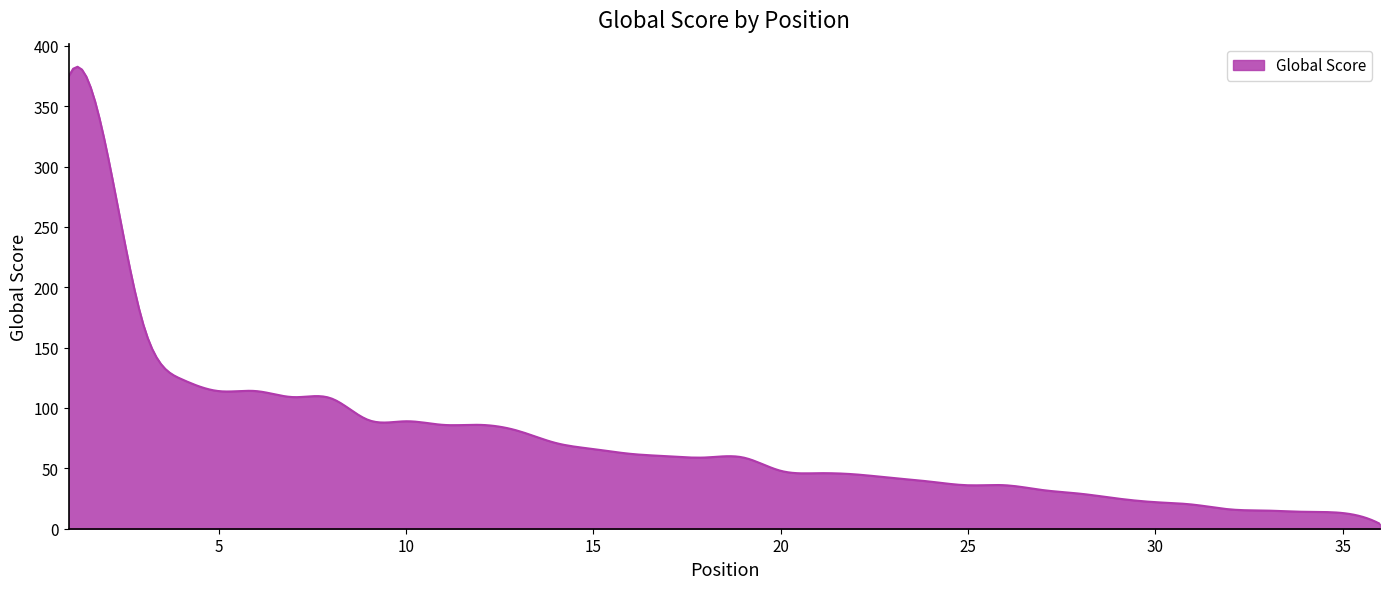

What is the difference between the maximum and minimum values?

378.6